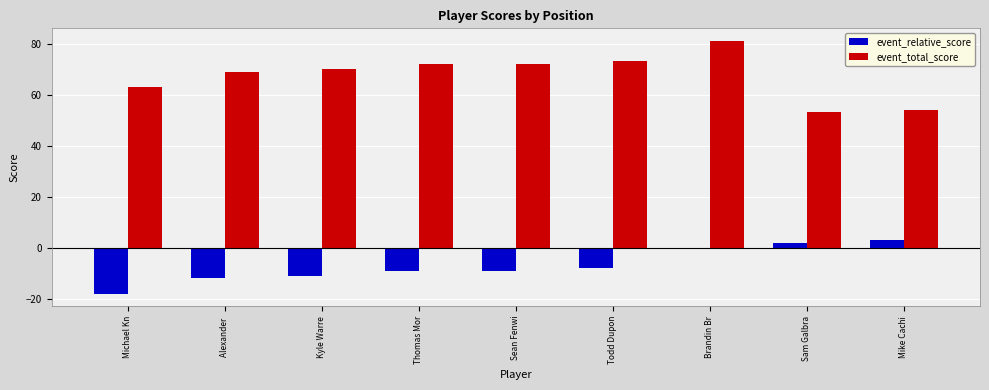

True or false: event_relative_score has a value of -8 at Todd Dupon.

True